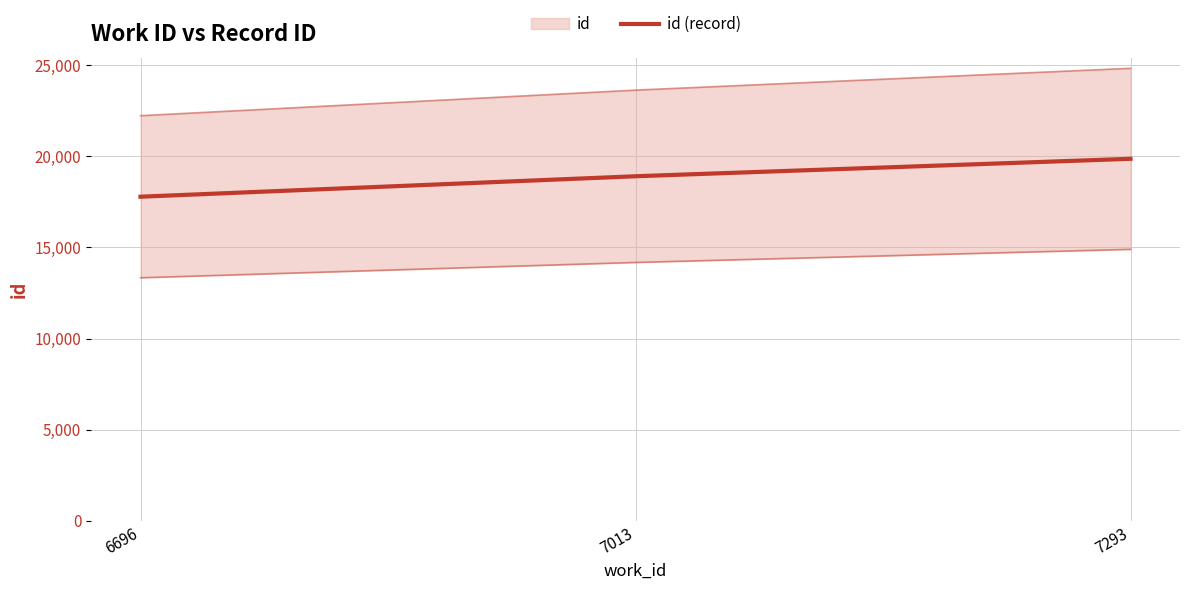

What is the ratio of the value at 6696 to the value at 7293?

0.9